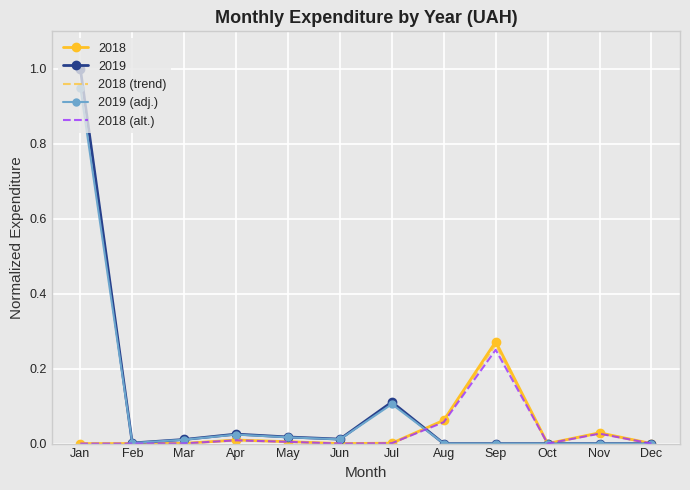

At which label does 2018 (trend) reach its peak?

Sep